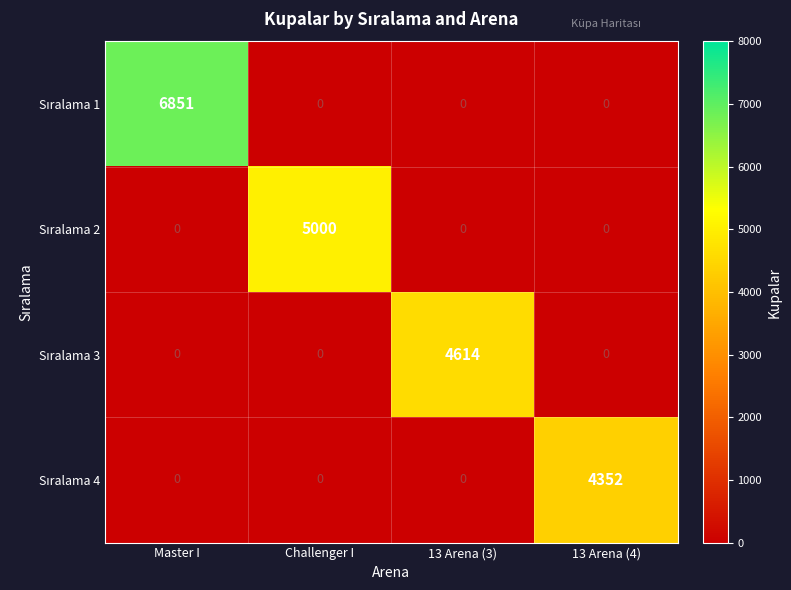

Which category has the highest value across all series?

Master I